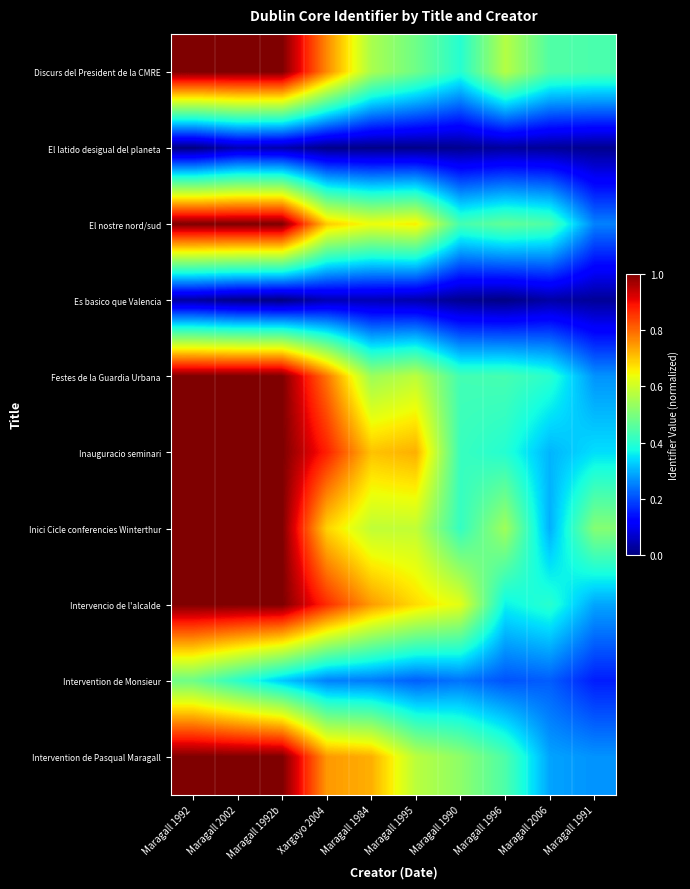

What is the difference between the highest and lowest values at Maragall 1995?

0.7